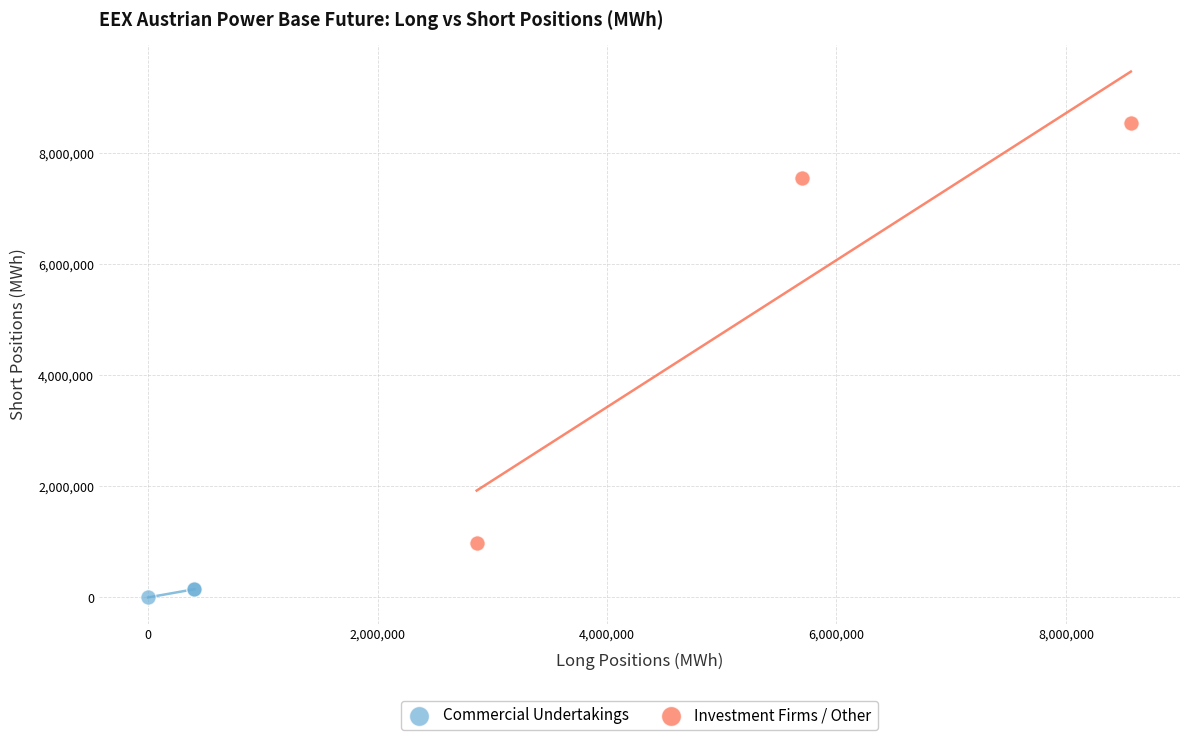

Which series reaches the maximum Y coordinate?

Investment Firms / Other